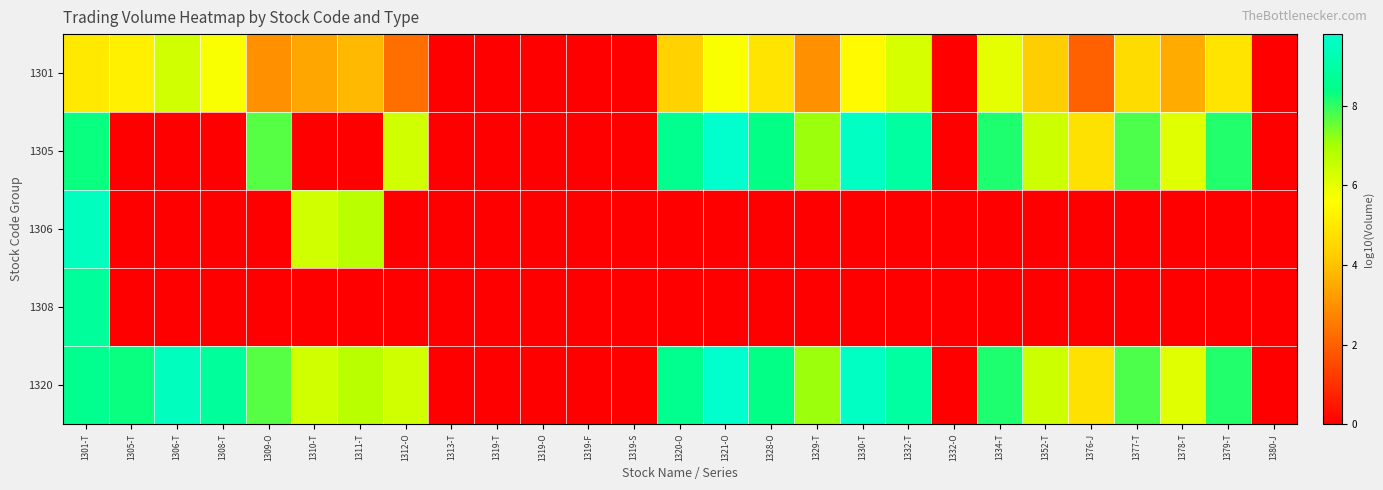

What is the maximum value shown in the chart?

9.8